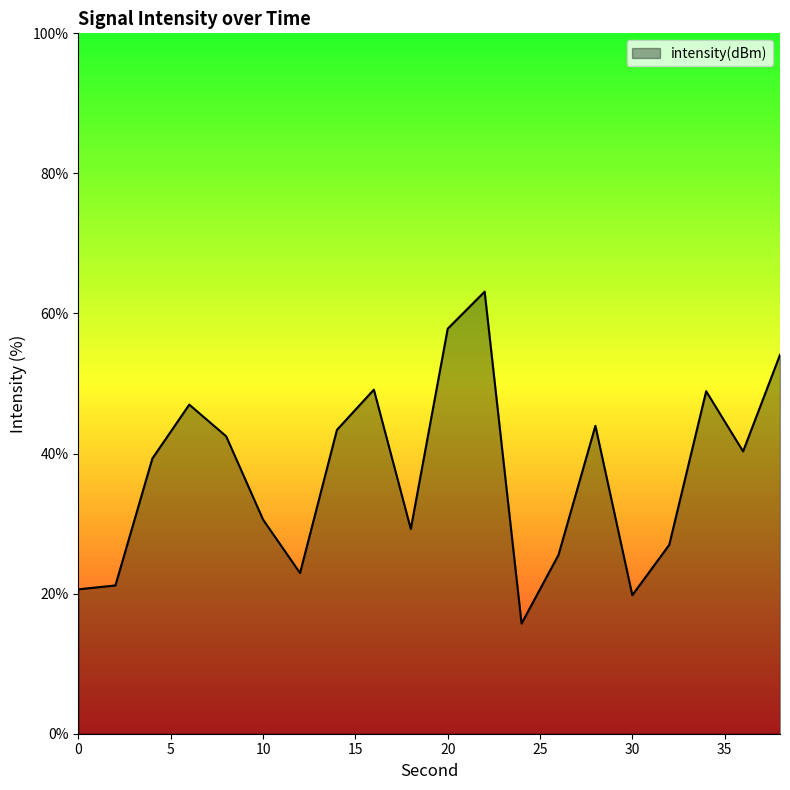

How many lines are shown in the chart?

1